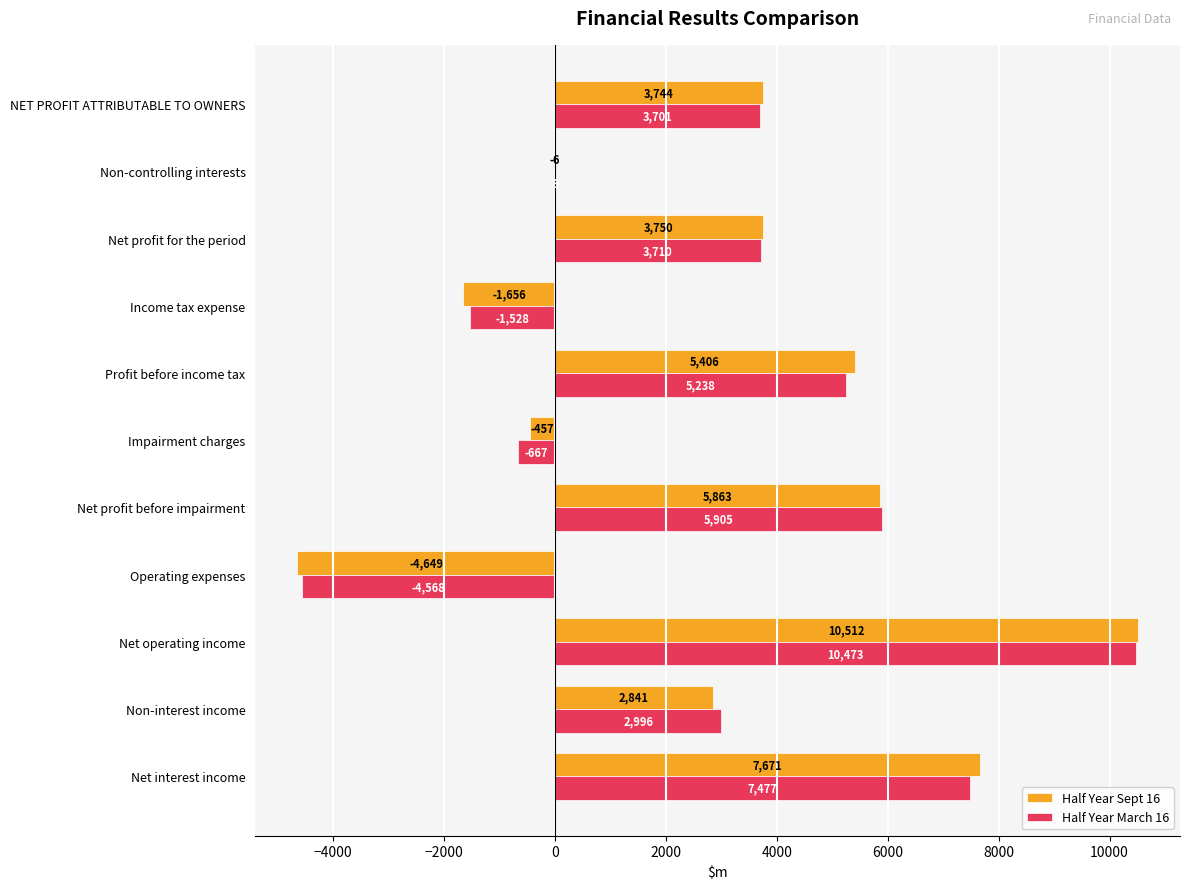

Between Net profit for the period and NET PROFIT ATTRIBUTABLE TO OWNERS, which series saw the biggest shift?

Half Year March 16